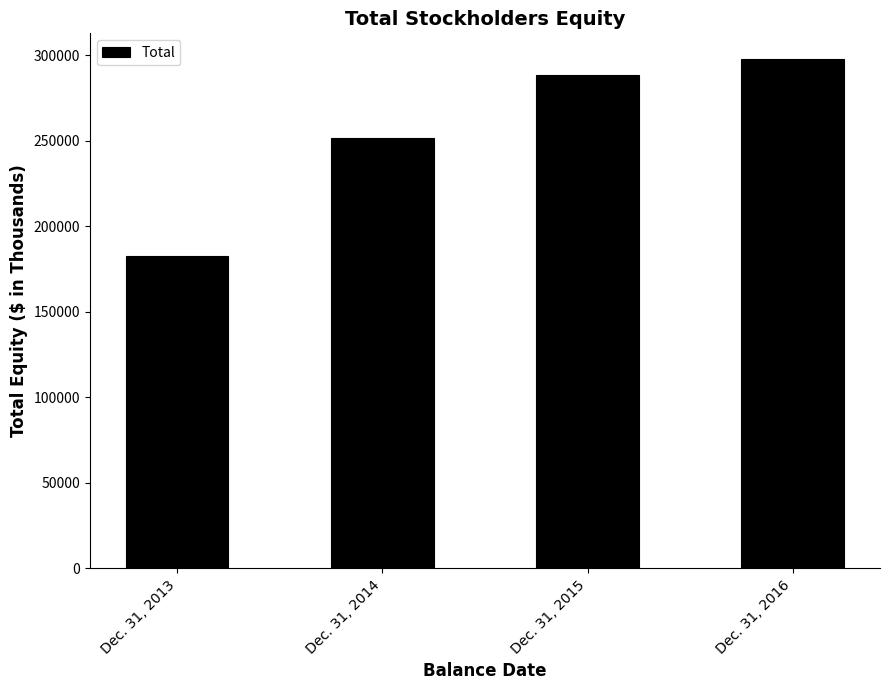

What is the value of the 3rd bar from the left?

288565